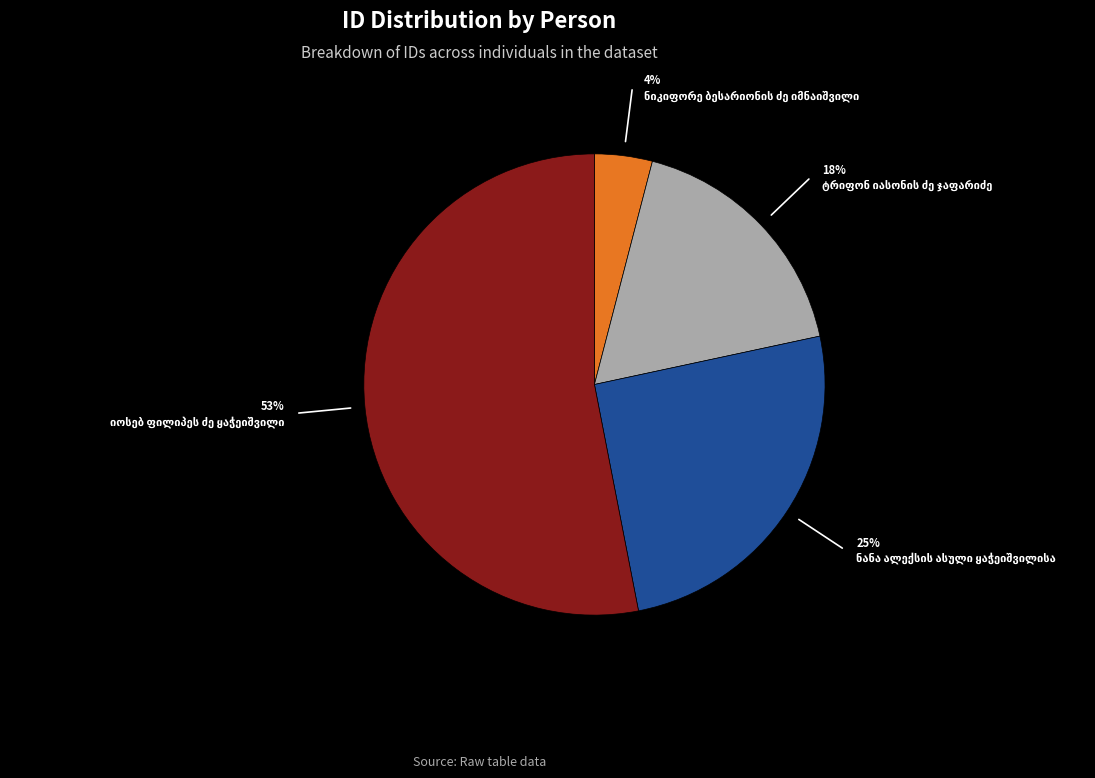

To the nearest percent, what is the average slice percentage?

25%